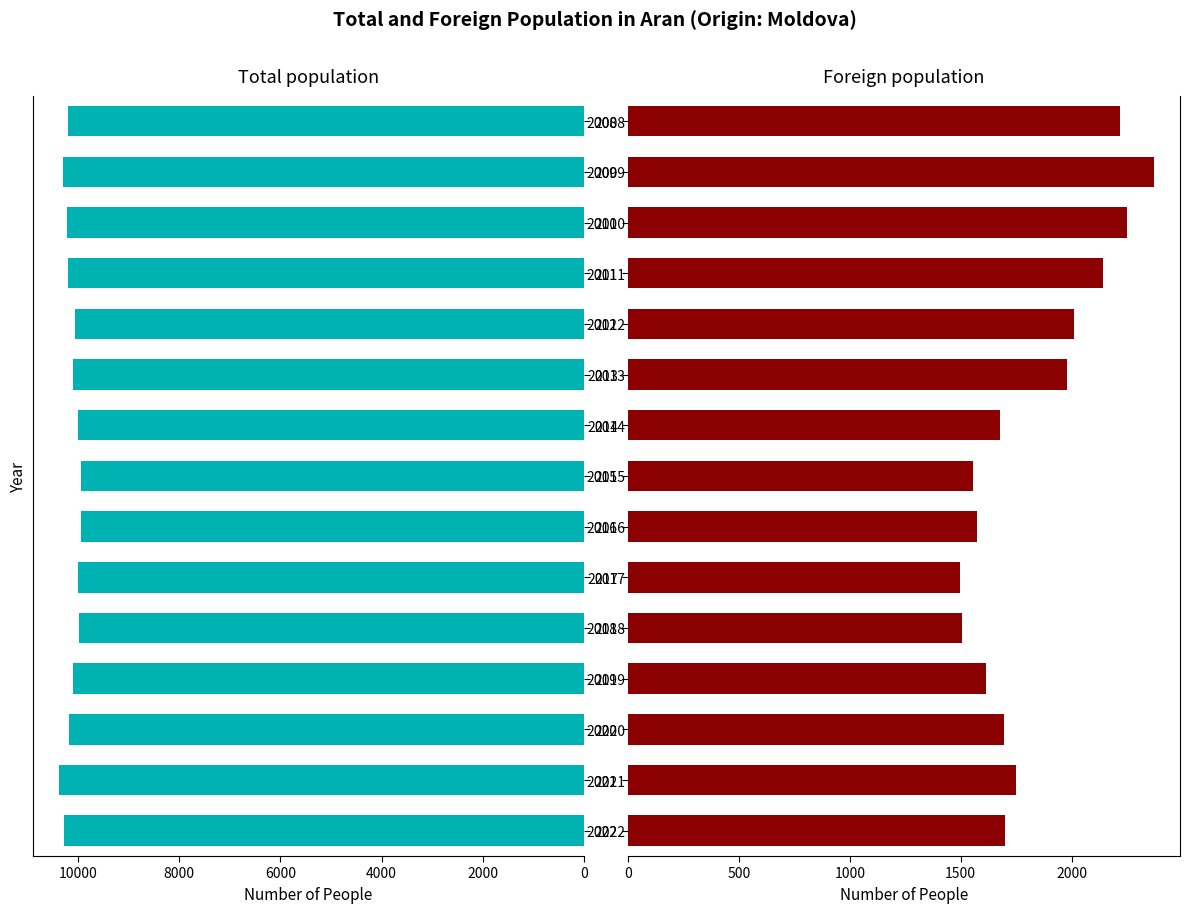

What is the smallest value displayed?

1498